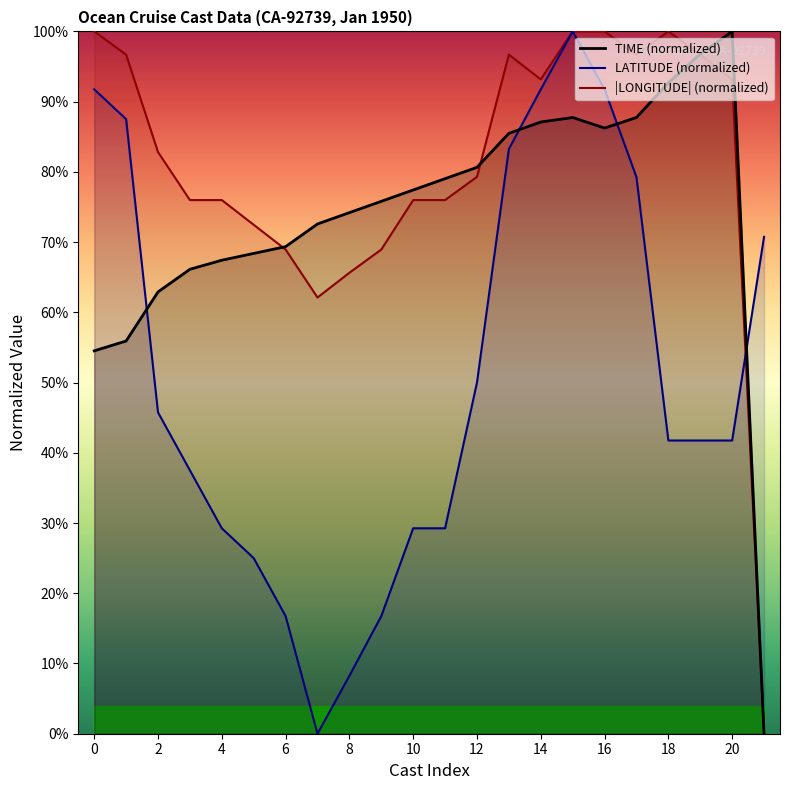

Which series ends up on top after the final intersection of LATITUDE (normalized) and TIME (normalized)?

LATITUDE (normalized)